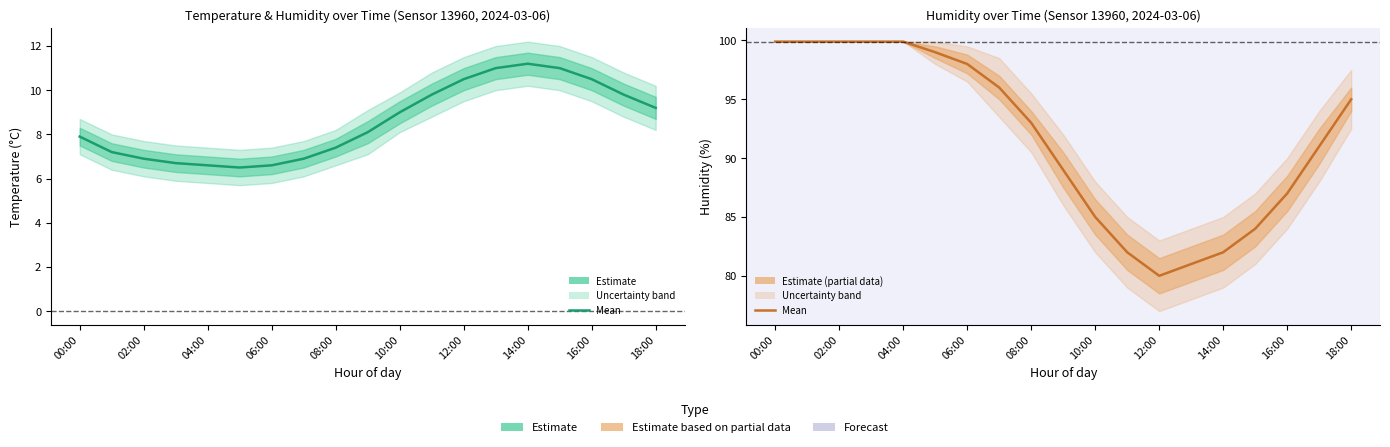

Which category has the highest value in the temperature series?

14:00